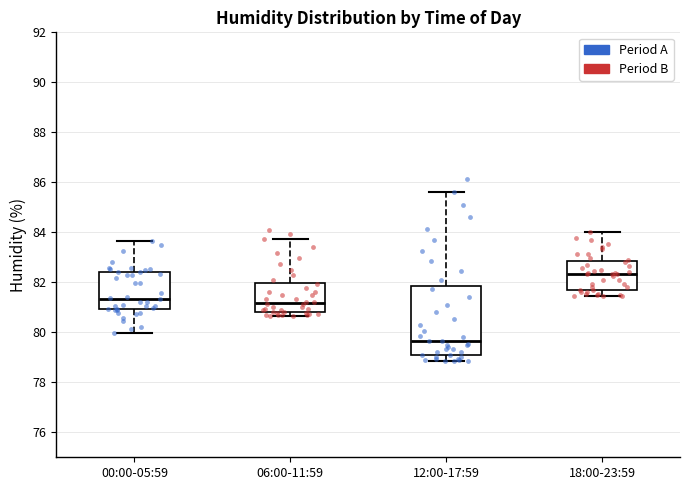

Reading left to right, transcribe this box plot: for each box, give where its median line is, the range the box spans, and where its two whiskers end, as read against the y-axis. The values are not printed on the chart, so give them approximately, as read against the axis.

00:00-05:59: median 81.4, box 81.0 to 82.4, whiskers 80.0 to 83.6
06:00-11:59: median 81.2, box 80.8 to 82.0, whiskers 80.6 to 83.8
12:00-17:59: median 79.6, box 79.2 to 81.8, whiskers 78.8 to 85.6
18:00-23:59: median 82.4, box 81.8 to 82.8, whiskers 81.4 to 84.0